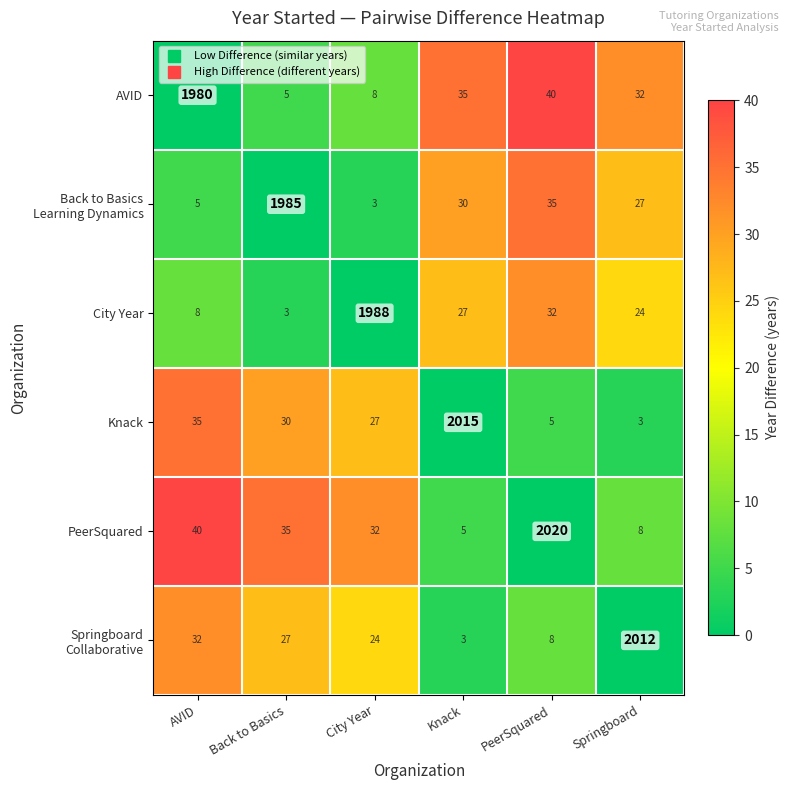

Which series has the largest total across all categories?

PeerSquared